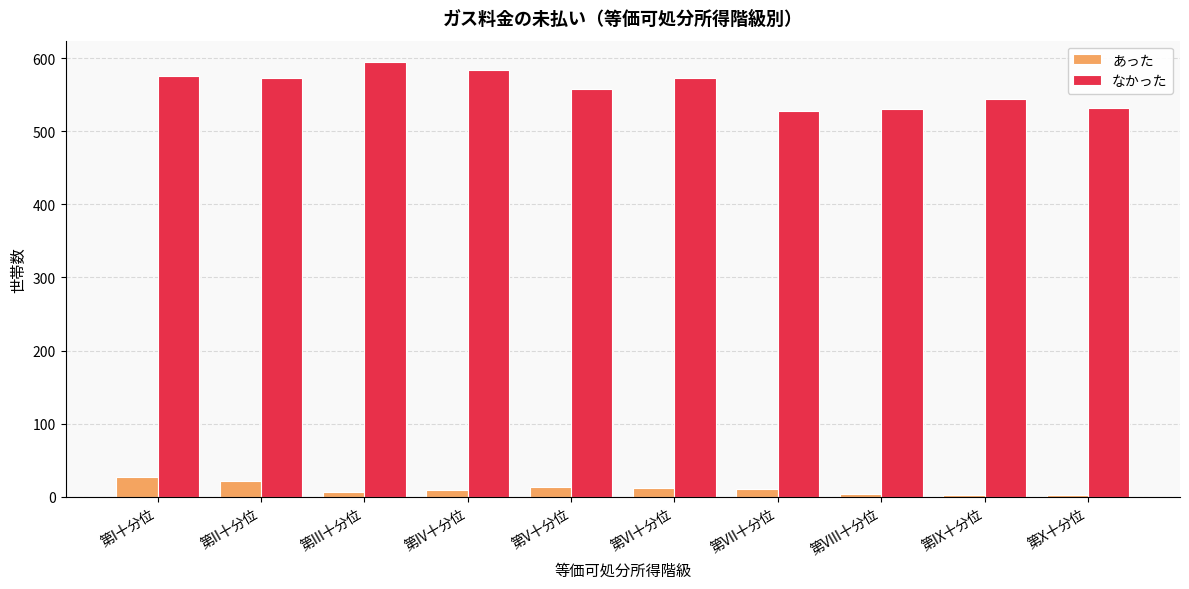

Where is なかった nearest to the value 560?

第V十分位